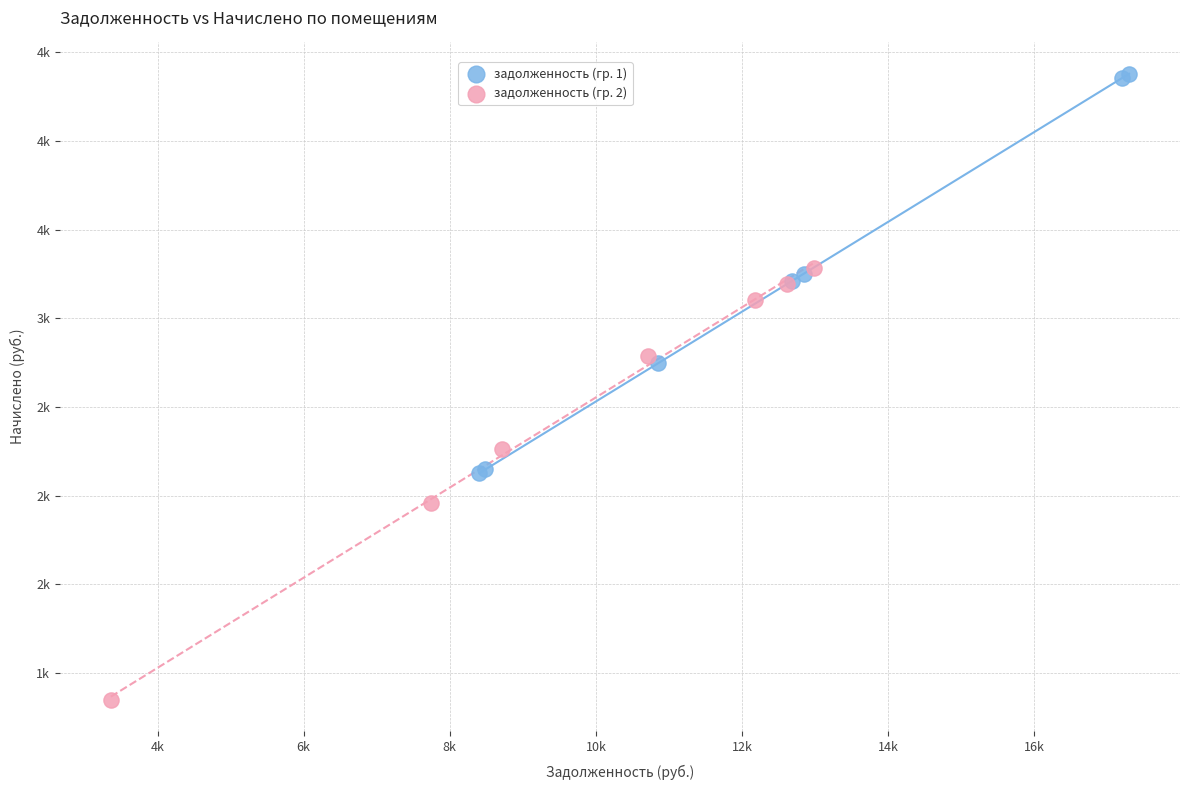

What are all the series names shown in the legend?

задолженность (гр. 1), задолженность (гр. 2)